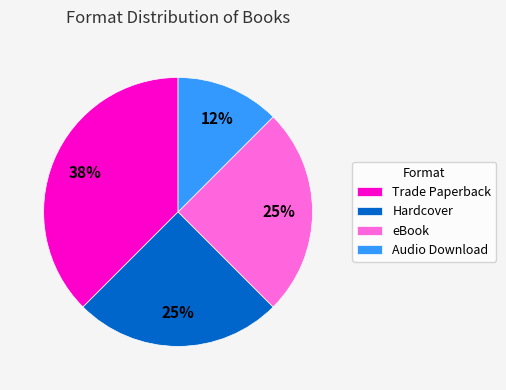

Is there any slice that represents more than half of the pie?

No